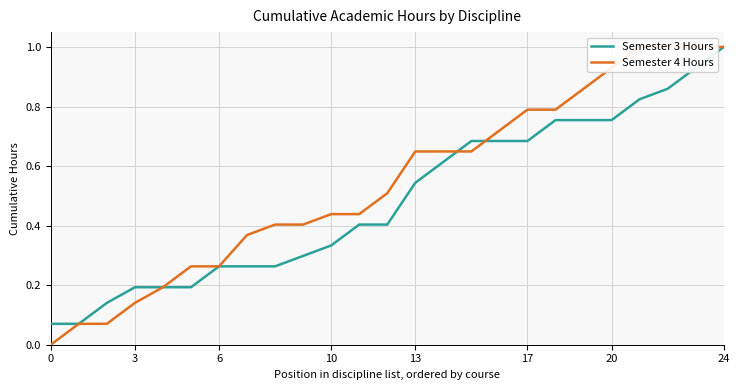

How many lines are shown in the chart?

2